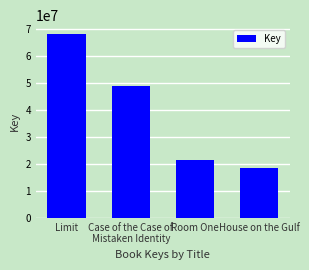

What is the maximum value shown in the chart?

67851209